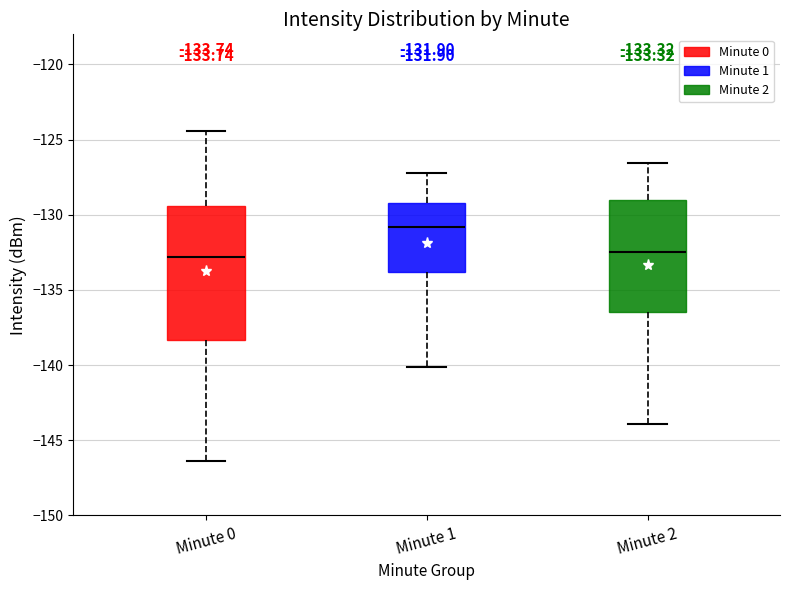

Which box is the tallest, from its lower edge to its upper edge?

Minute 0